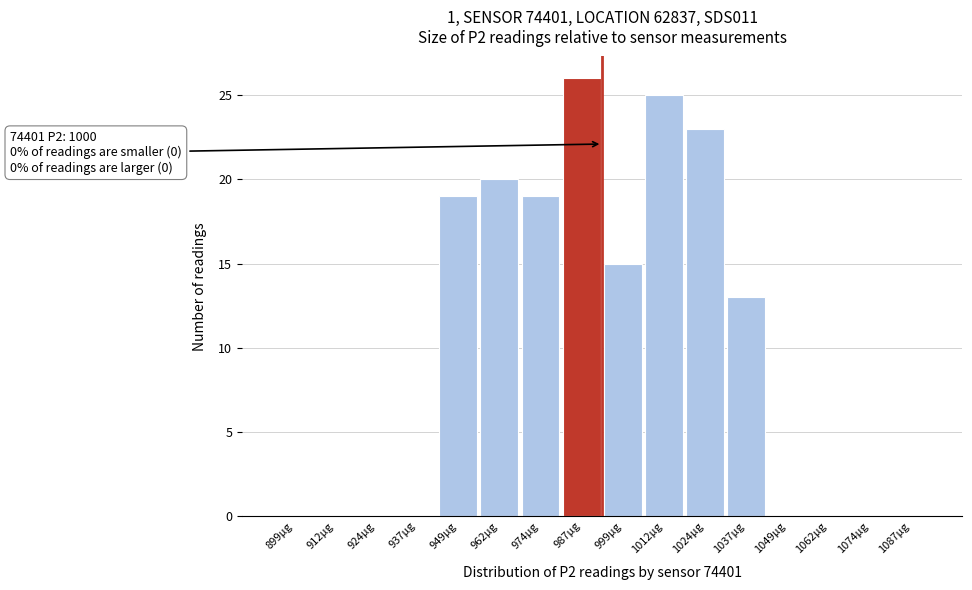

Reading left to right, what are all the values shown in this chart?

899µg=0	912µg=0	924µg=0	937µg=0	949µg=19	962µg=20	974µg=19	987µg=26	999µg=15	1012µg=25	1024µg=23	1037µg=13	1049µg=0	1062µg=0	1074µg=0	1087µg=0